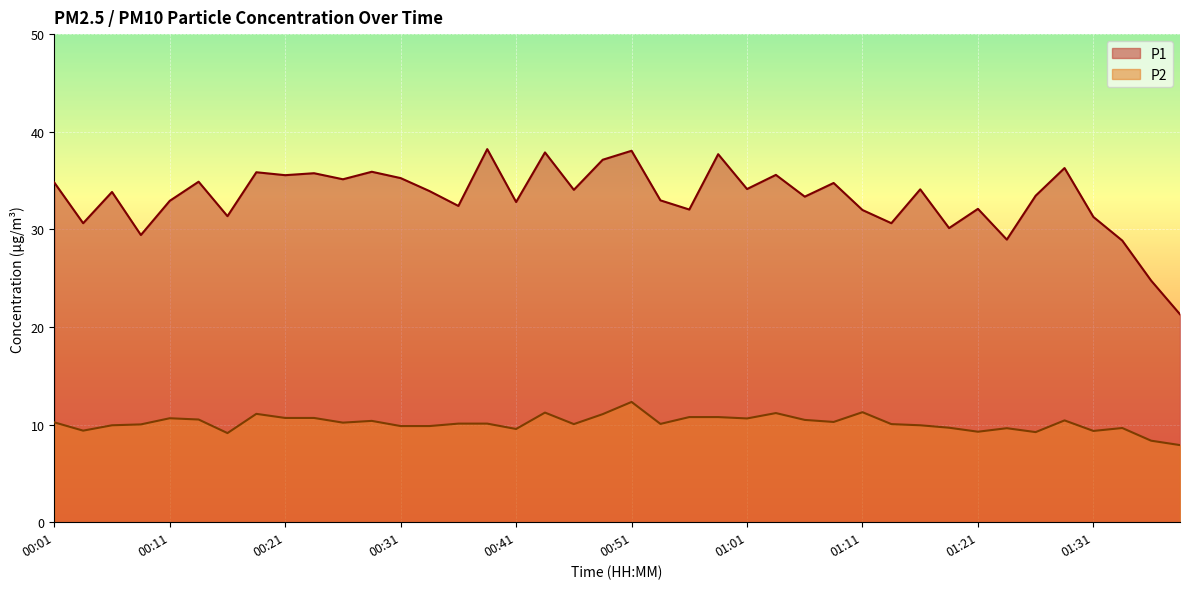

Rank the series by their average value, from lowest to highest.

P2, P1